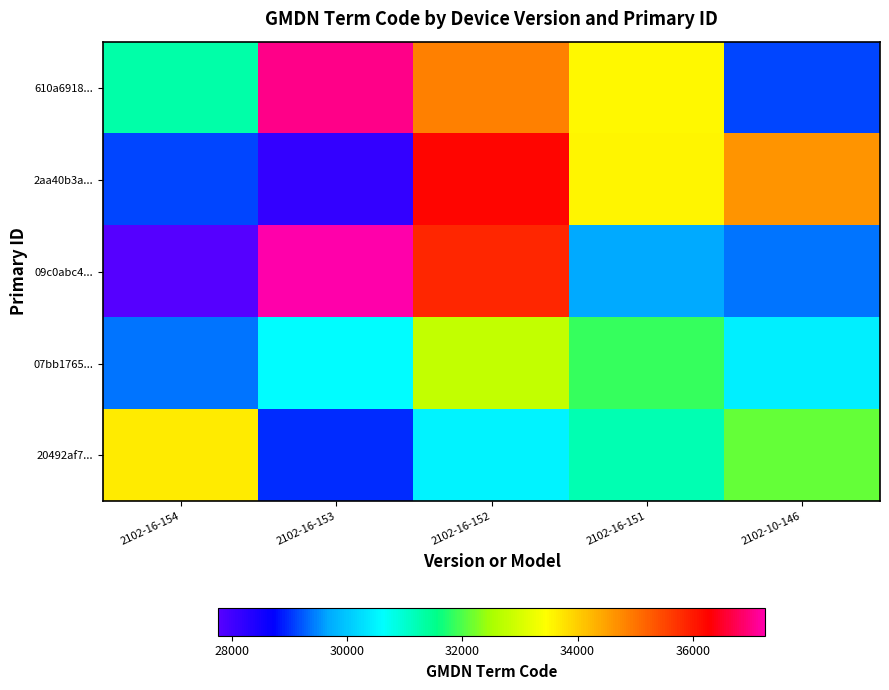

Which series changed the most between 2102-16-154 and 2102-16-152?

09c0abc4...